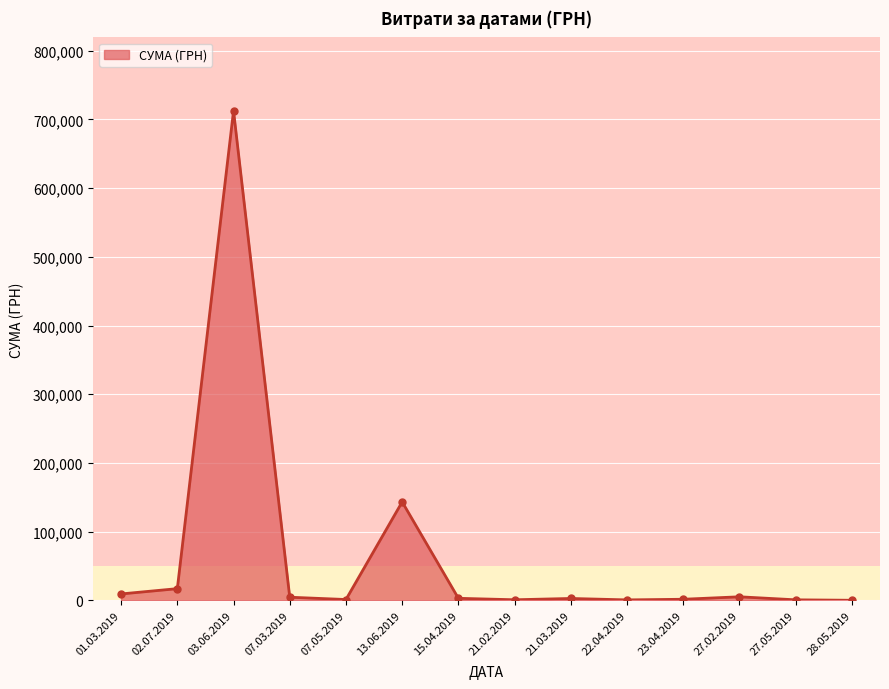

Does the chart display data point markers on the line(s)?

Yes